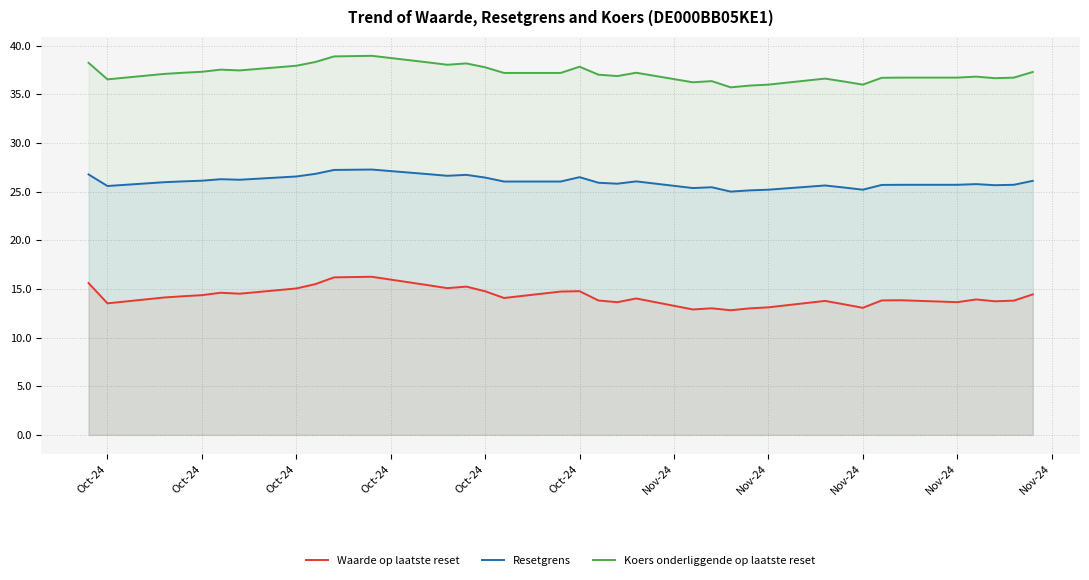

True or false: Resetgrens has more than 1 points higher than both neighbors.

True